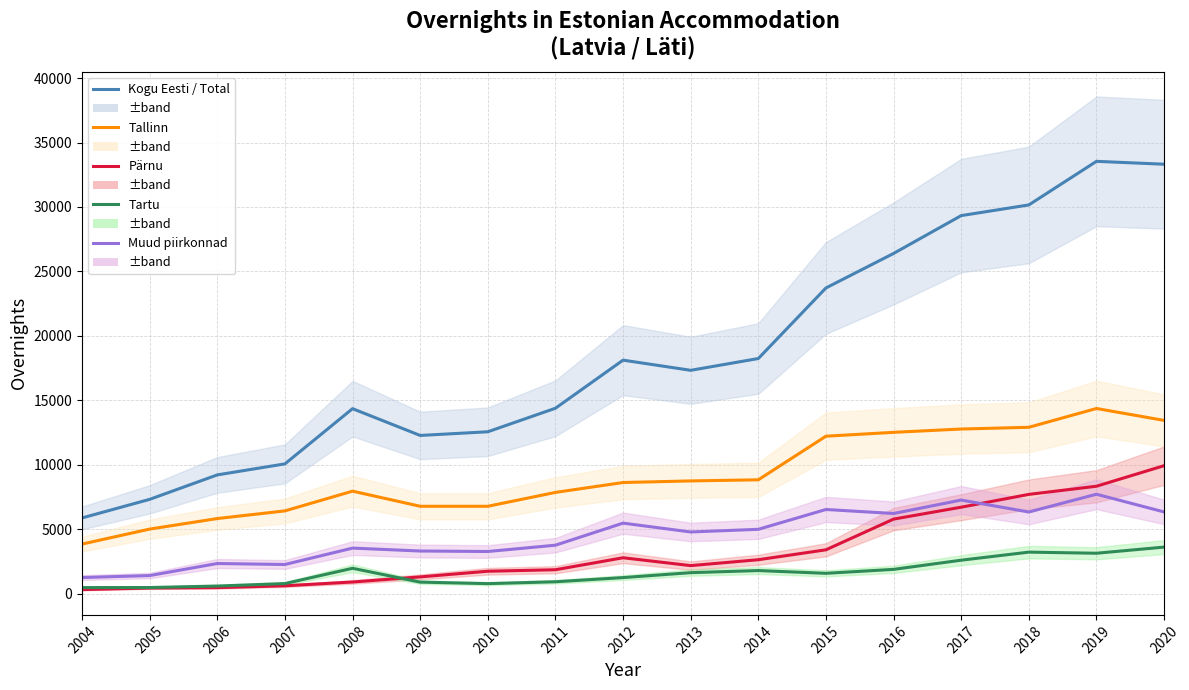

True or false: Muud piirkonnad and Tallinn cross at least once.

False